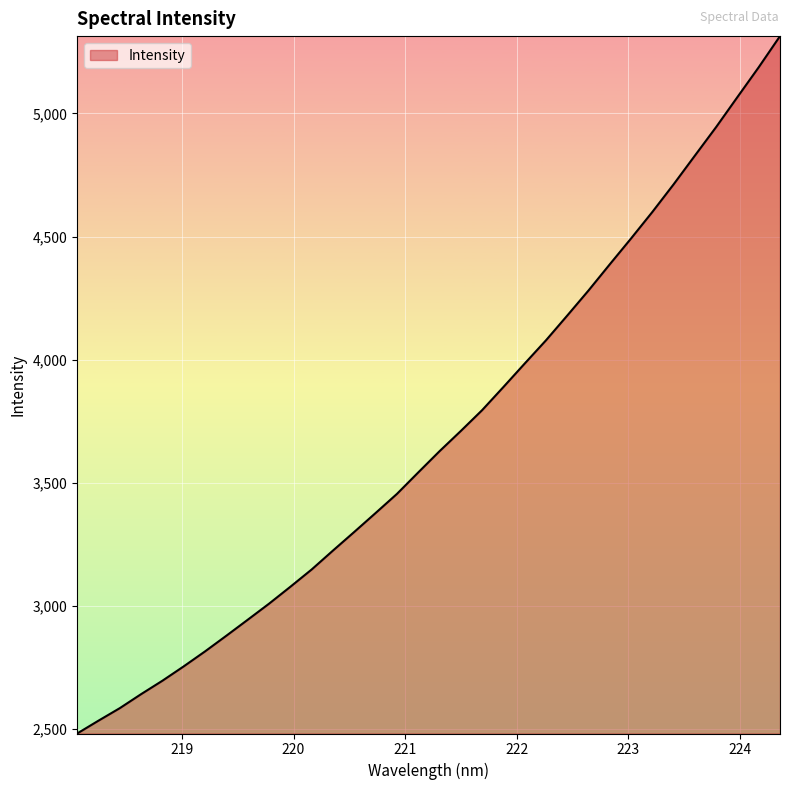

What is the difference between the maximum and minimum values?

2830.6